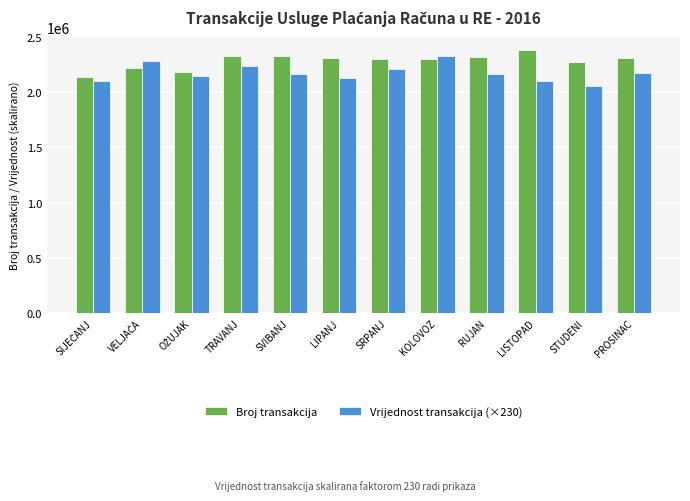

Does the chart contain stacked bars?

No